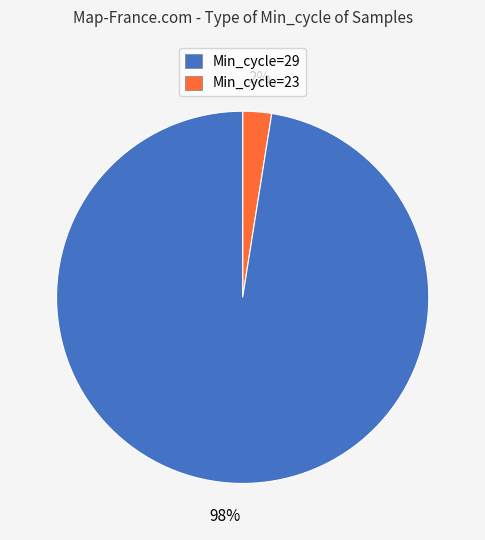

Is there any slice that represents more than half of the pie?

Yes